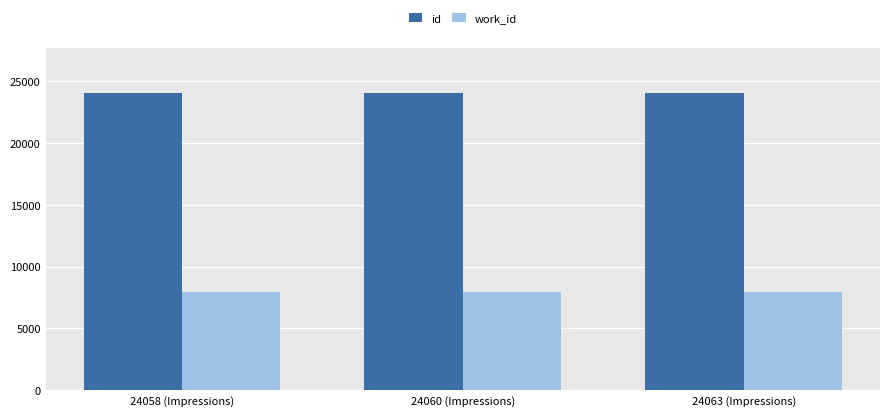

What is the difference between the maximum and minimum values in the id series?

5